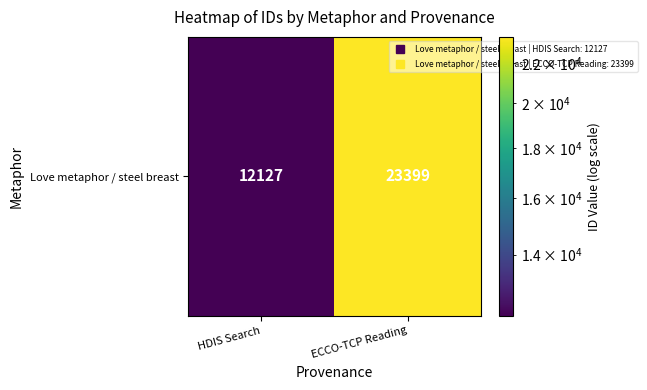

What is the smallest value displayed?

12127